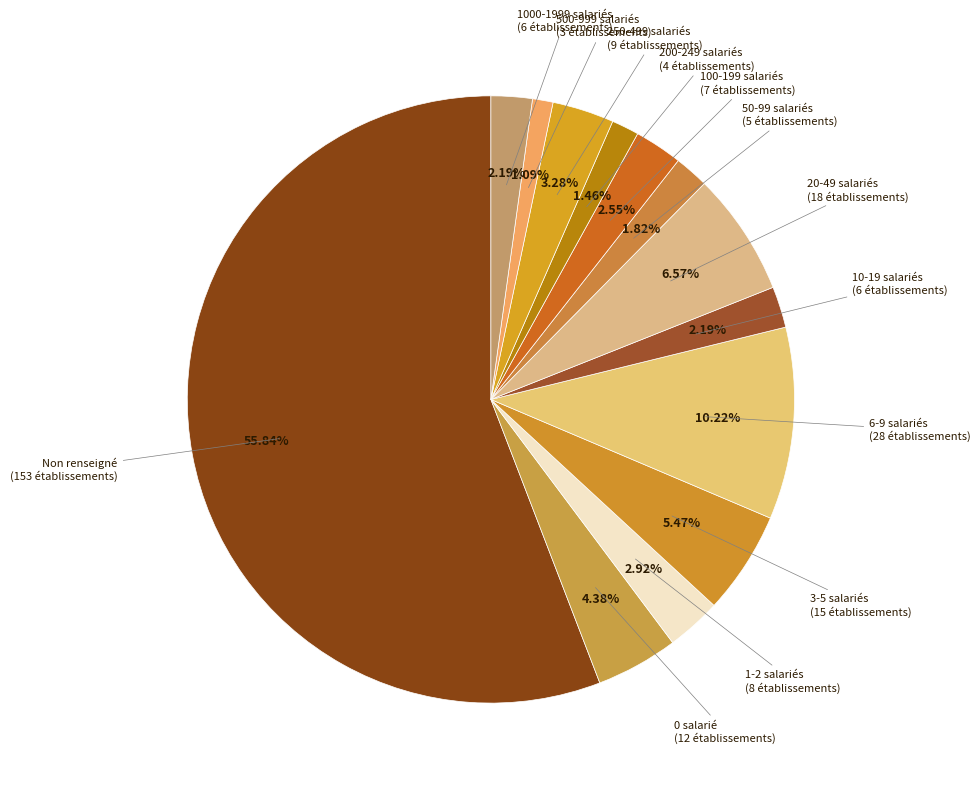

Combined, do 500-999 salariés and 1000-1999 salariés account for over 50%?

No